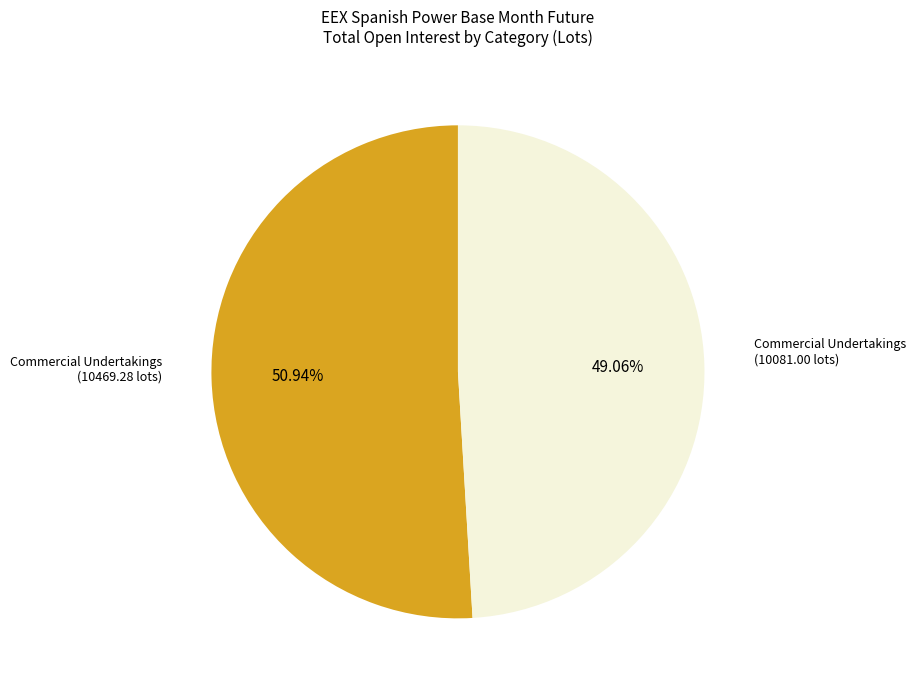

Does any single category account for the majority?

Yes